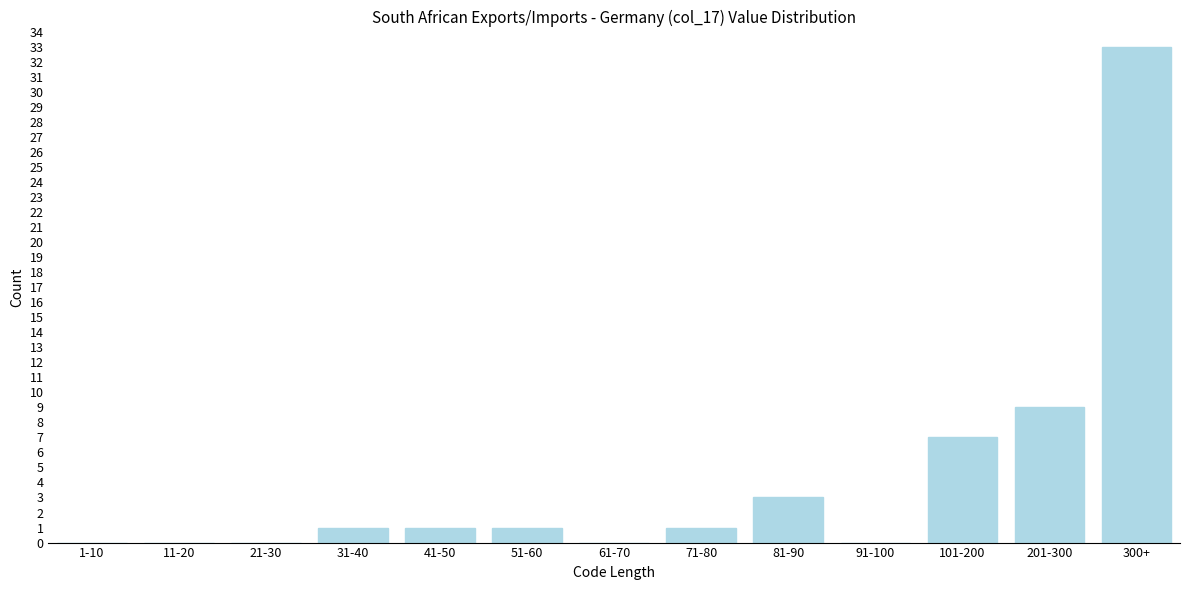

Reading left to right, transcribe all the data shown in this chart.

1-10=0	11-20=0	21-30=0	31-40=1	41-50=1	51-60=1	61-70=0	71-80=1	81-90=3	91-100=0	101-200=7	201-300=9	300+=33